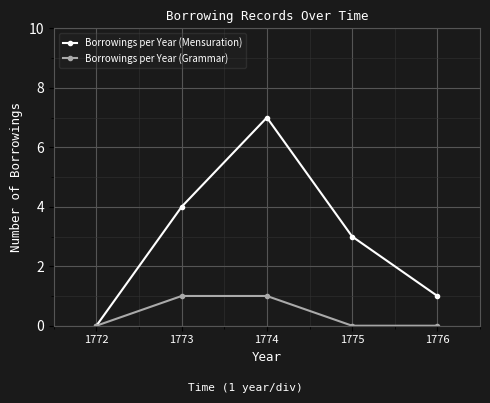

How many positive values does the Borrowings per Year (Mensuration) series have?

4